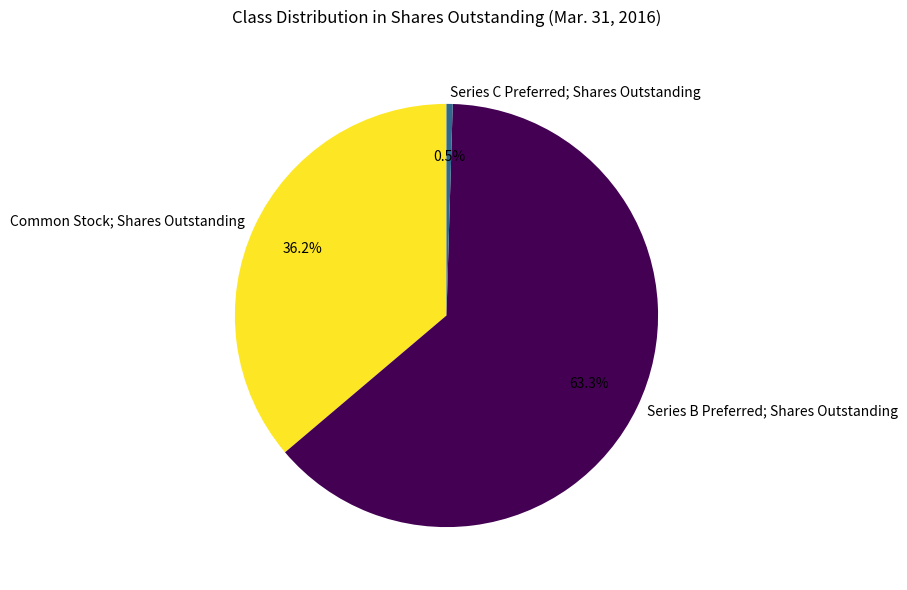

What percentage do Series B Preferred; Shares Outstanding and Common Stock; Shares Outstanding together represent?

99.5%